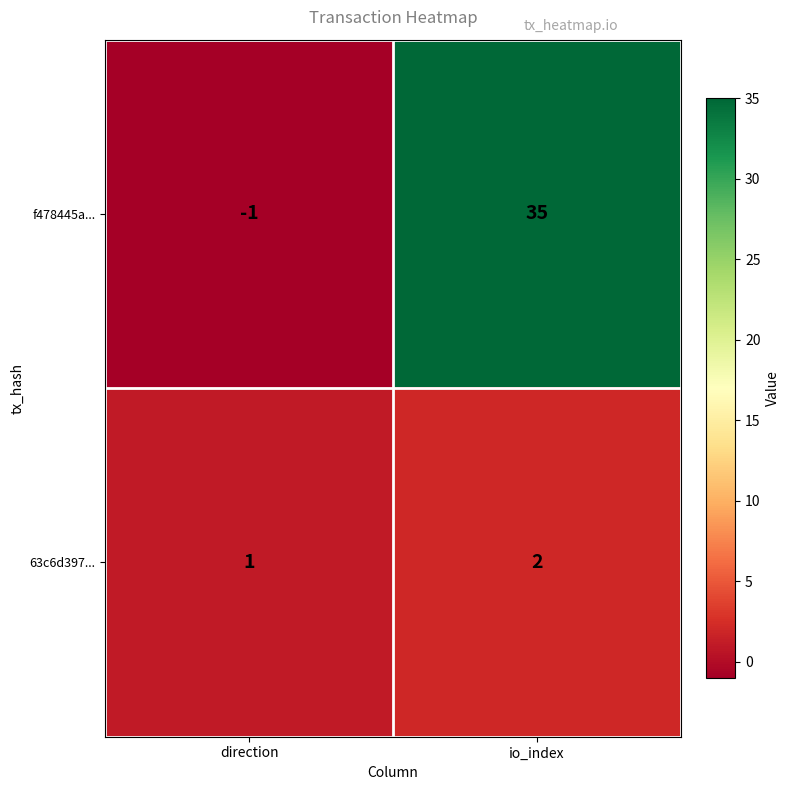

Which category has the lowest value across all series?

direction